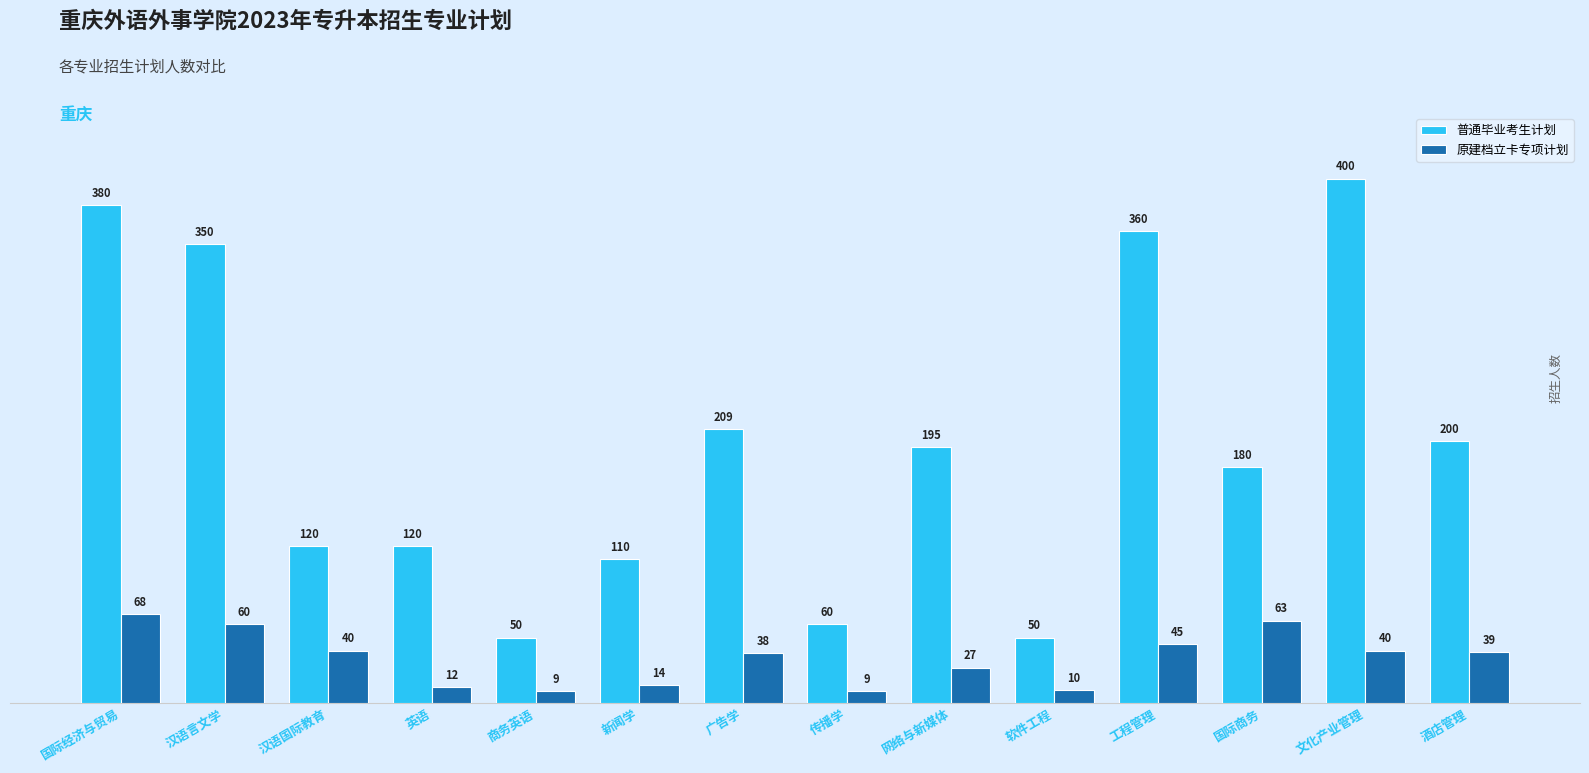

How many data points does each series have?

14